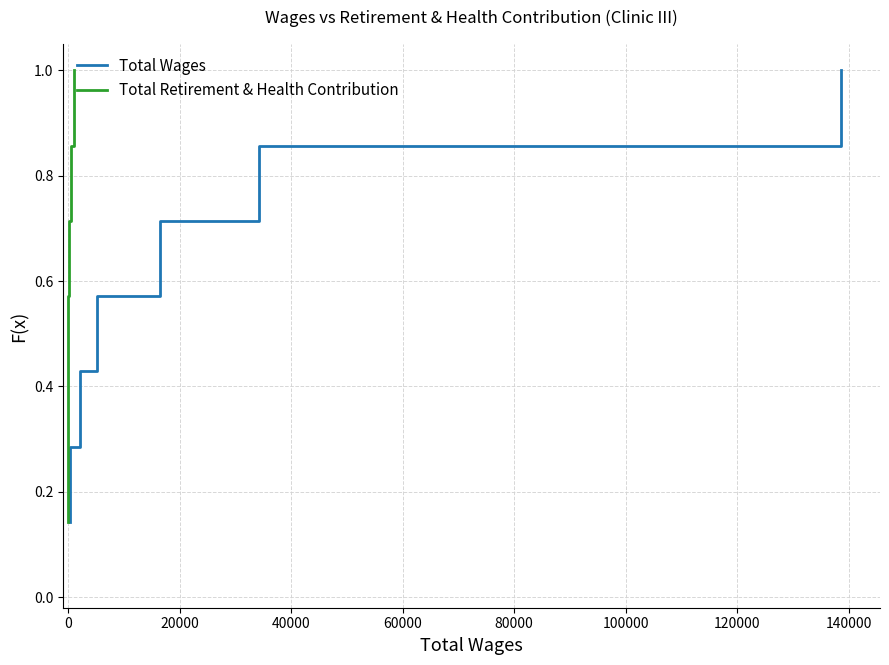

What is the maximum value for Total Wages?

1.0